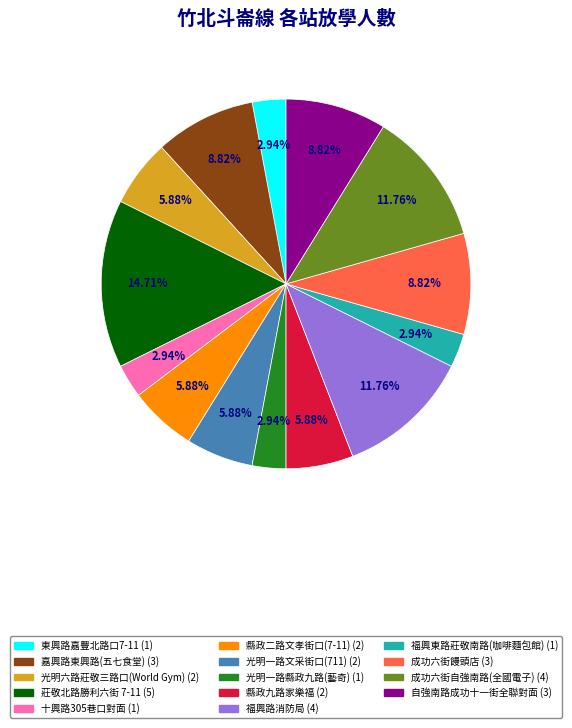

How many slices are in this pie chart?

14